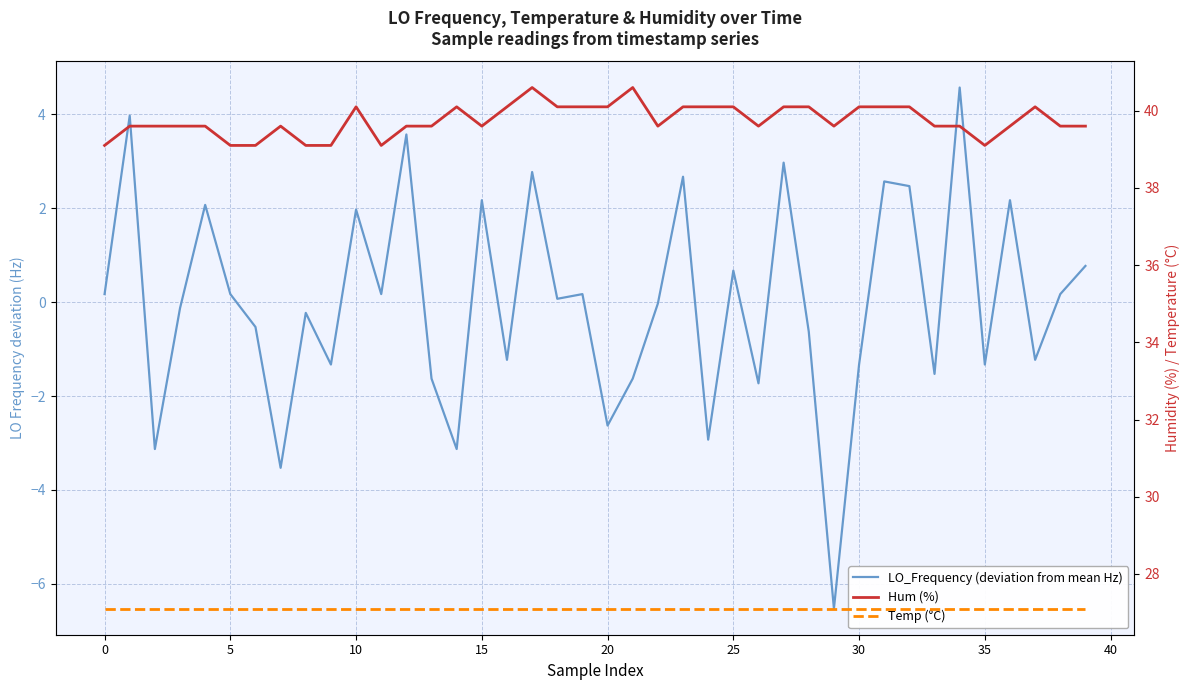

At which category is the sum across all series the highest?

34